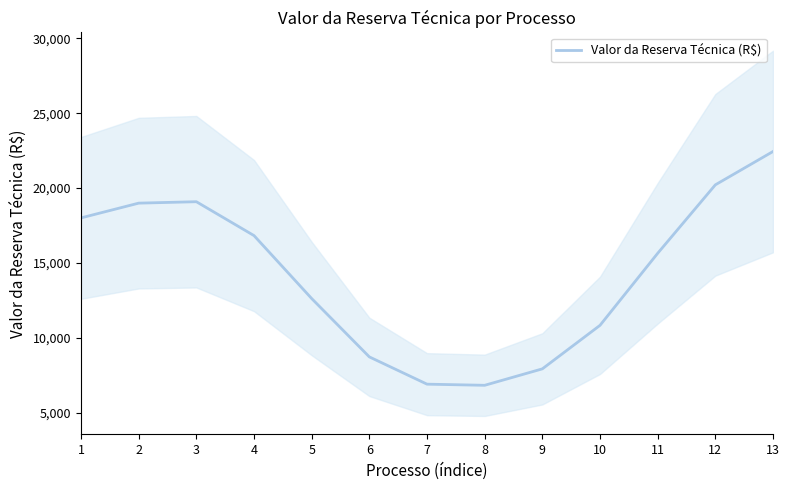

Rank the categories by value from highest to lowest.

13, 12, 3, 2, 1, 4, 11, 5, 10, 6, 9, 7, 8